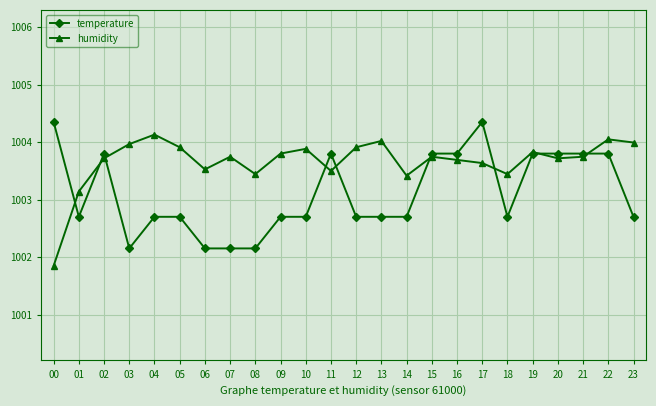

Between 05 and 14, which series saw the biggest shift?

humidity